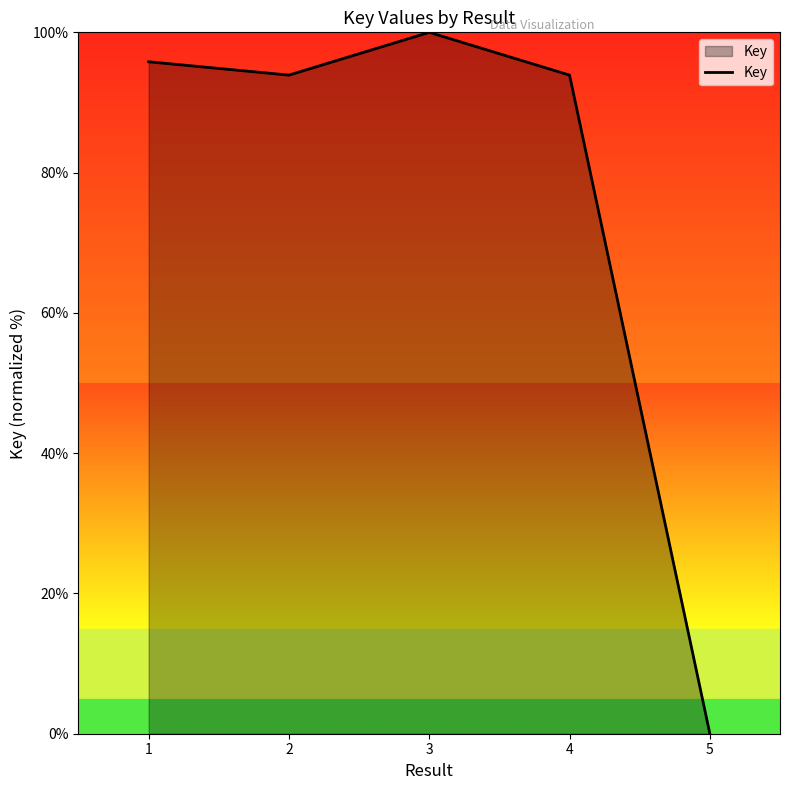

Reading left to right, list all the values displayed in this chart.

1=95.8	2=93.9	3=100.0	4=93.9	5=0.0